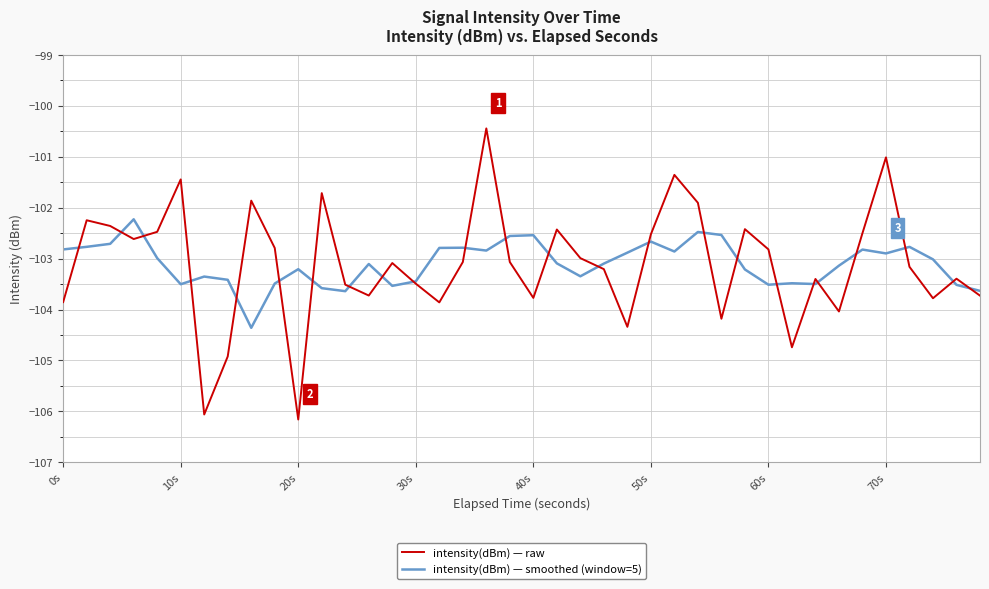

What is the greatest value displayed?

-100.4